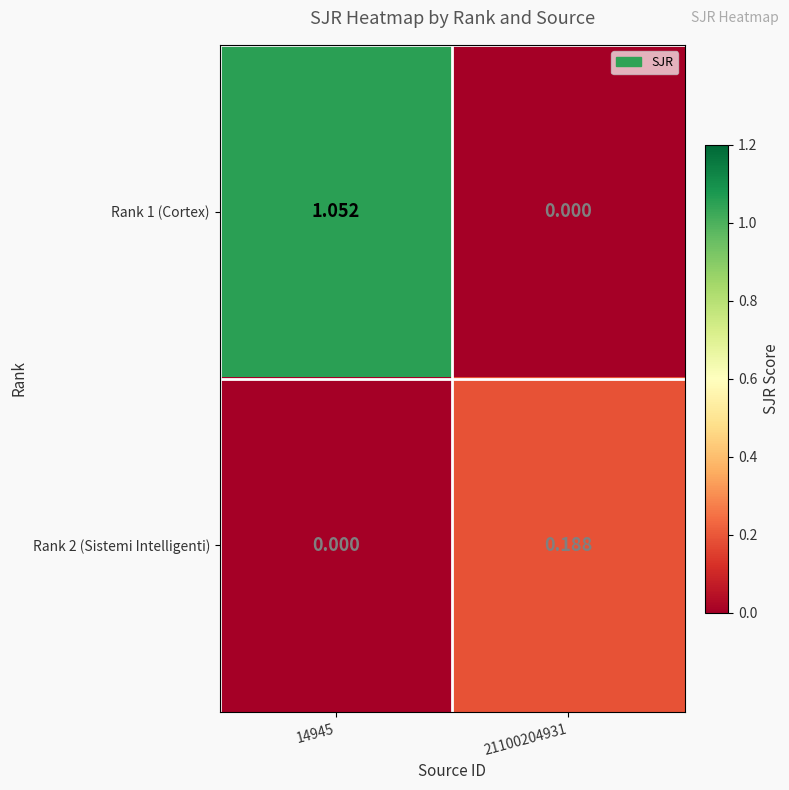

Is the value of Rank 1 (Cortex) at 14945 greater than the value of Rank 2 (Sistemi Intelligenti) at 14945?

Yes